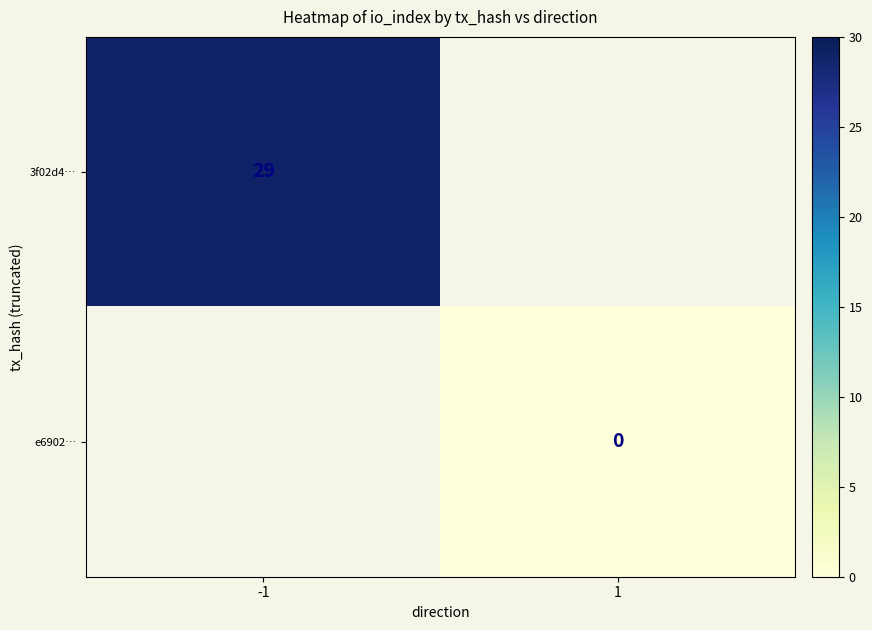

True or false: 3f02d4… has a value of 51 at -1.

False